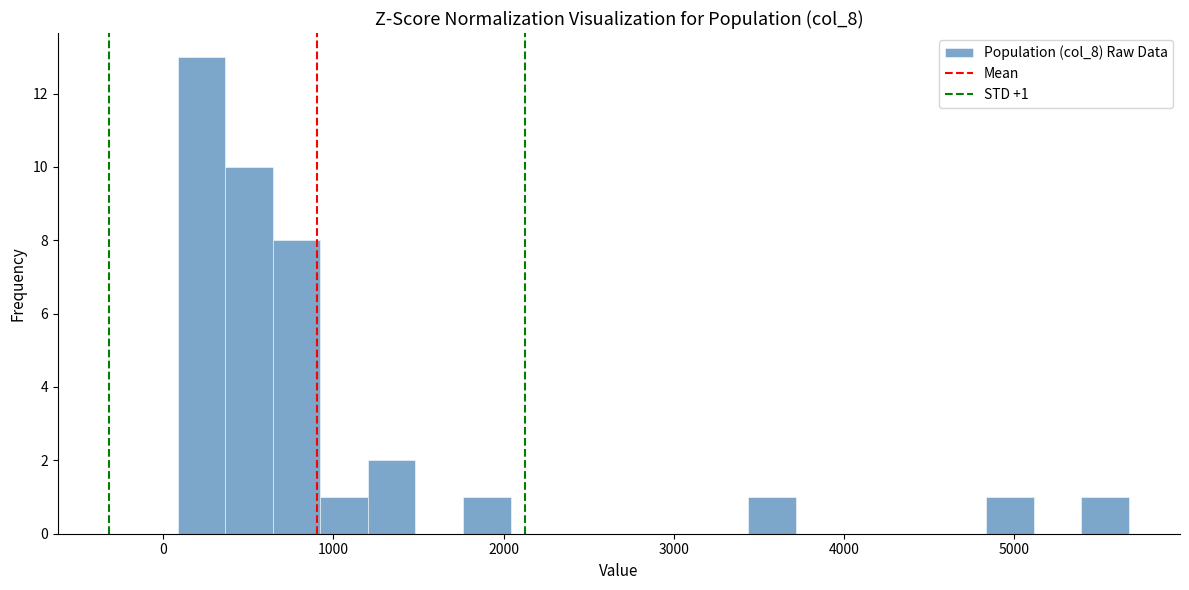

Read against the x-axis, roughly where is the centre of the tallest bar?

200